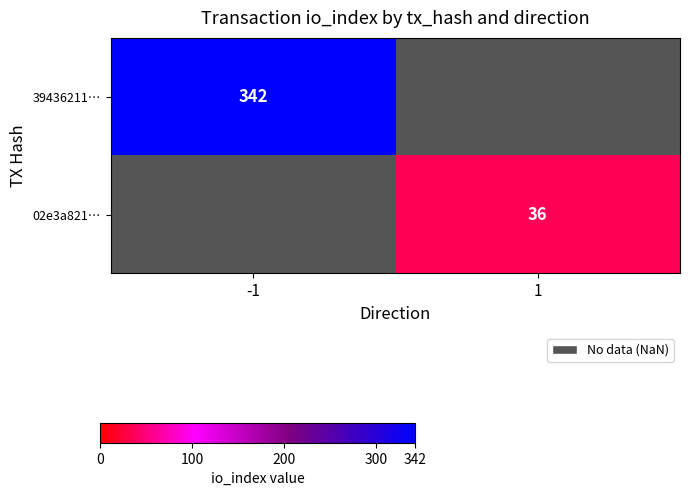

Is it true that 39436211… equals 614 at -1?

False